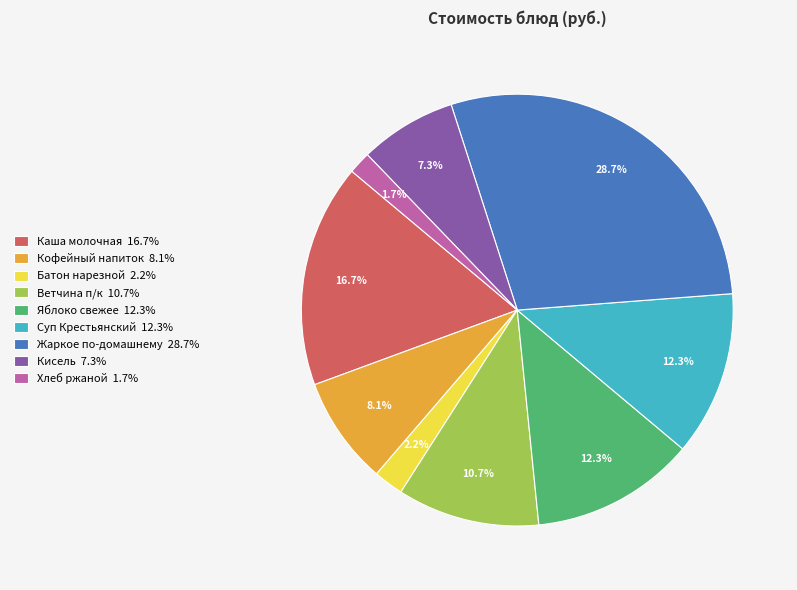

Which has a higher value, Кофейный напиток 8.1% or Каша молочная 16.7%?

Каша молочная 16.7%